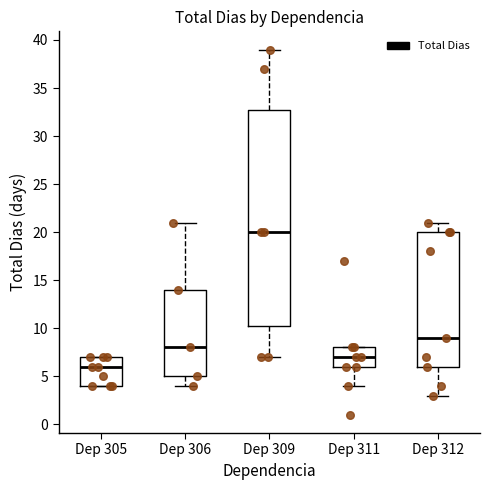

Reading left to right, read every box against the y-axis: the position of its median line, the range the box covers, and the ends of its whiskers. The values are not printed on the chart, so give them approximately, as read against the axis.

Dep 305: median 6.0, box 4.0 to 7.0, whiskers 4.0 to 7.0
Dep 306: median 8.0, box 5.0 to 14.0, whiskers 4.0 to 21.0
Dep 309: median 20.0, box 10.5 to 33.0, whiskers 7.0 to 39.0
Dep 311: median 7.0, box 6.0 to 8.0, whiskers 4.0 to 8.0
Dep 312: median 9.0, box 6.0 to 20.0, whiskers 3.0 to 21.0